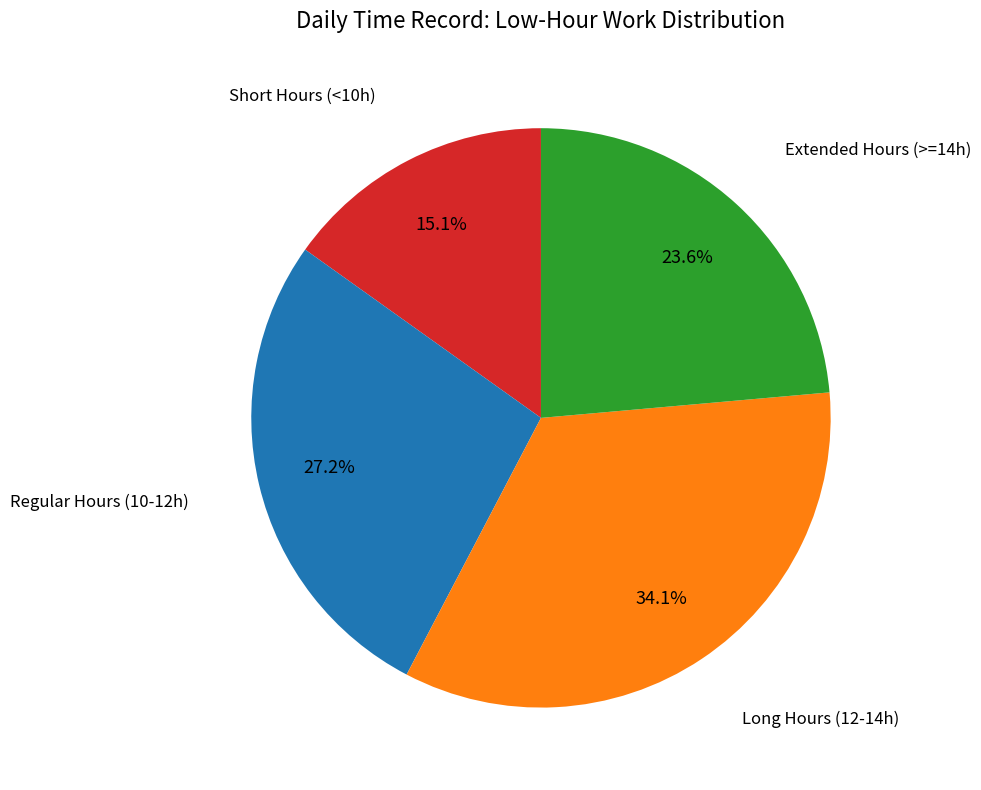

Is there a majority slice in this chart?

No